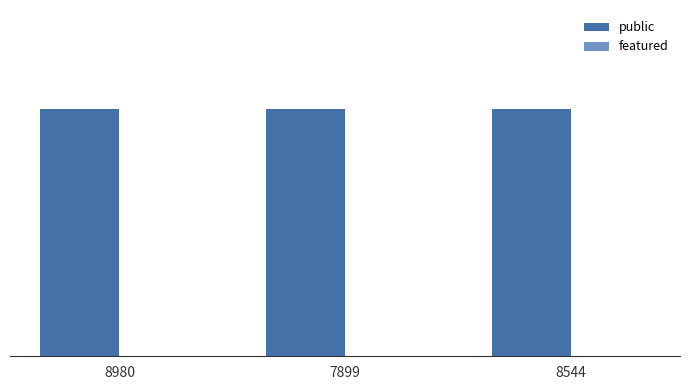

What position from the left is 7899?

2